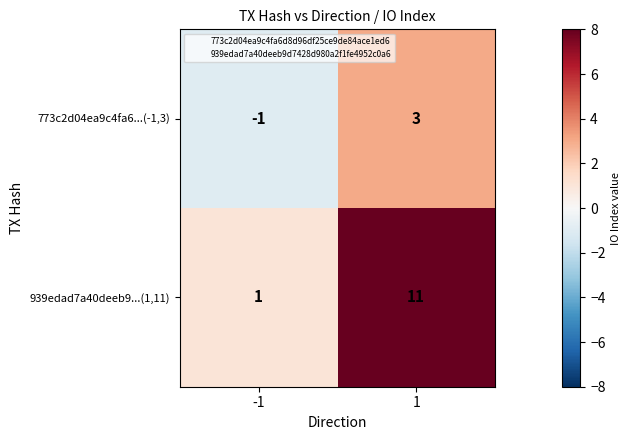

Is the value of 773c2d04ea9c4fa6...(-1,3) at 1 greater than the value of 939edad7a40deeb9...(1,11) at -1?

Yes